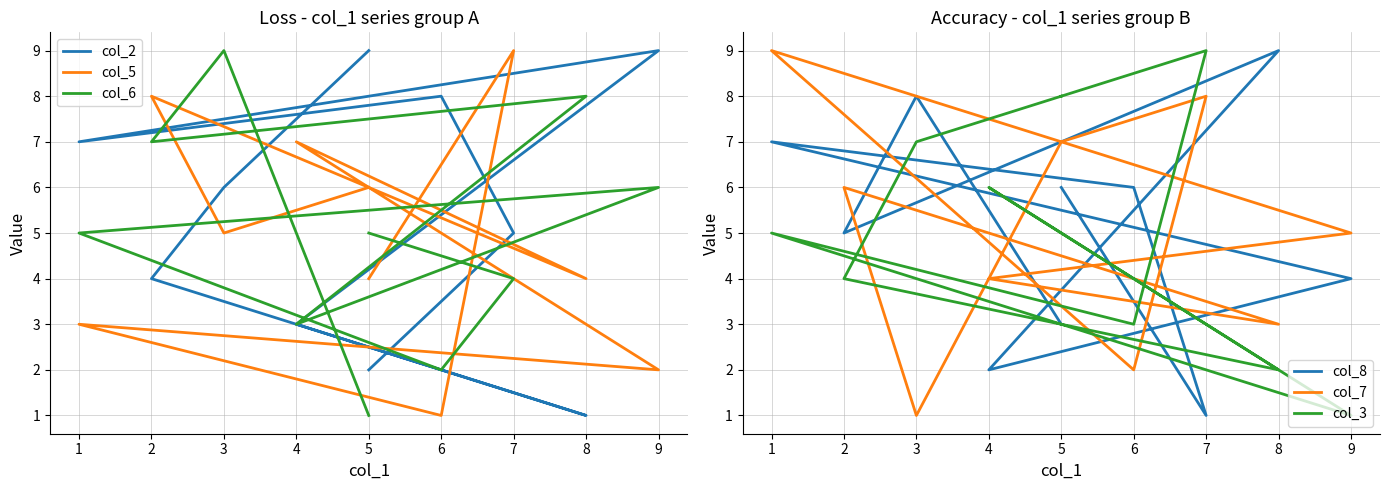

Is the value of col_2 at 2 greater than the value of col_6 at 8?

No